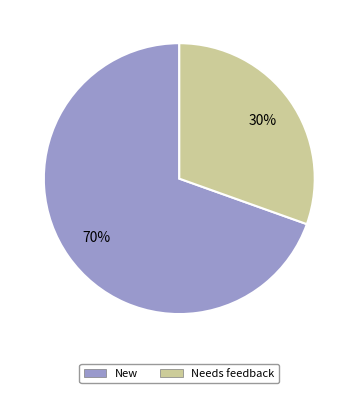

Is it true that Needs feedback is 36% of the pie?

False